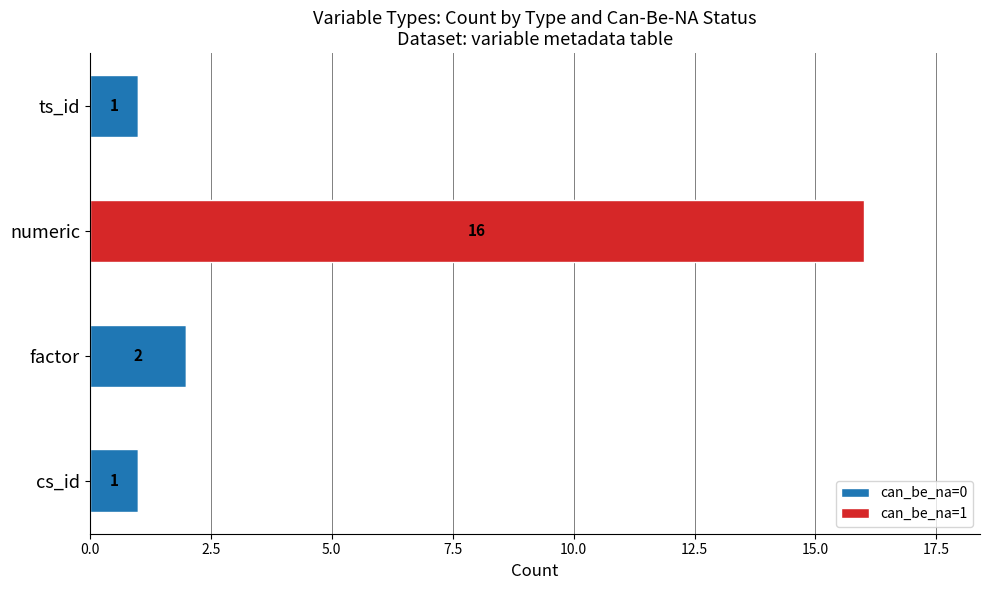

At which label does can_be_na=0 reach its peak?

factor